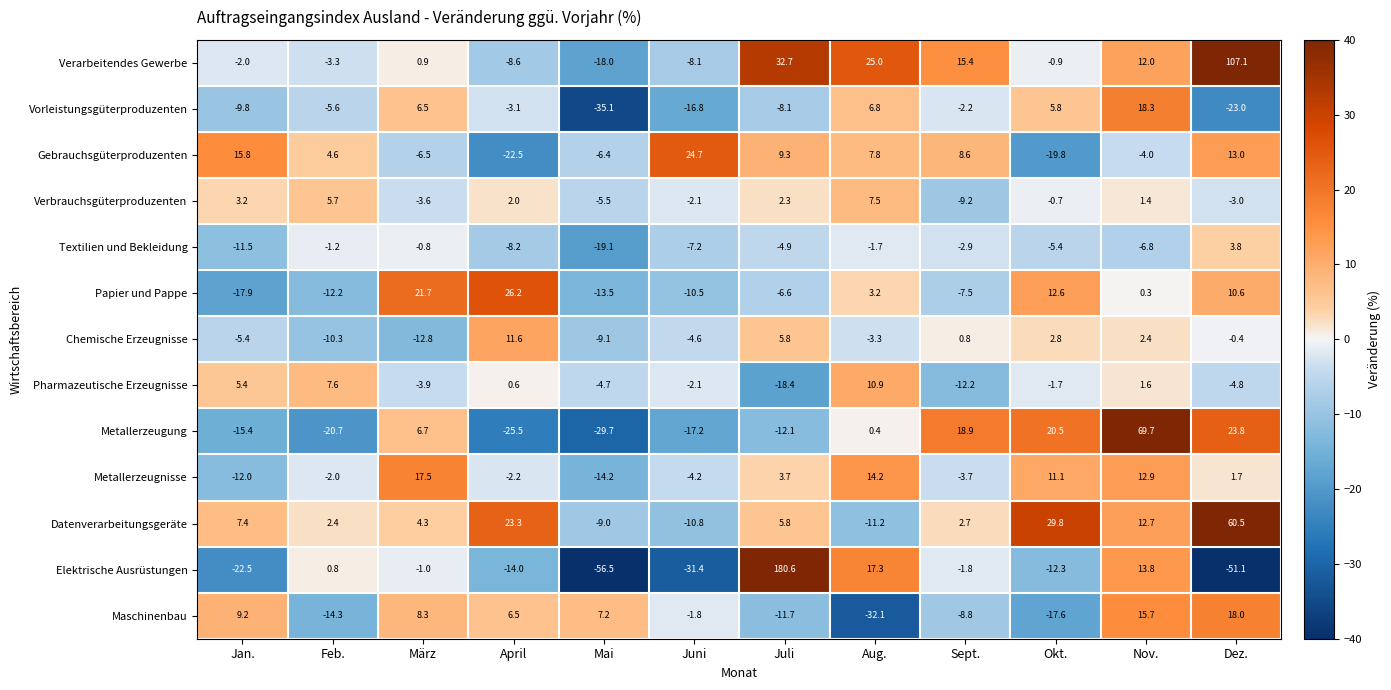

What is the average value of the Verarbeitendes Gewerbe series?

12.7